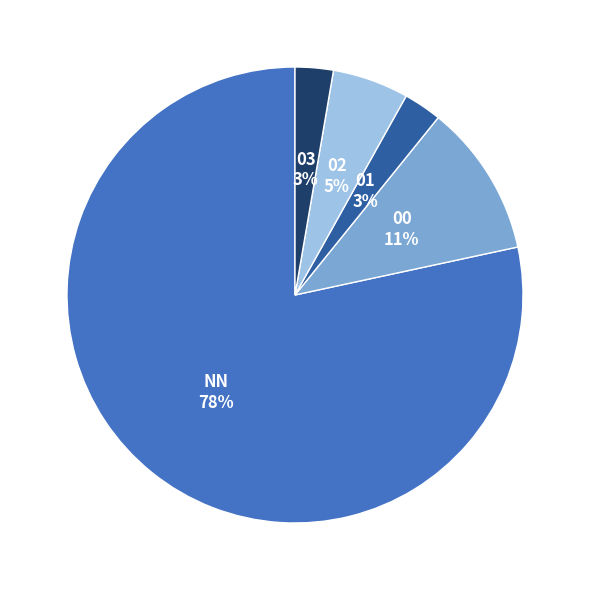

Approximately how many times larger is the value at 03 compared to 01?

1.0